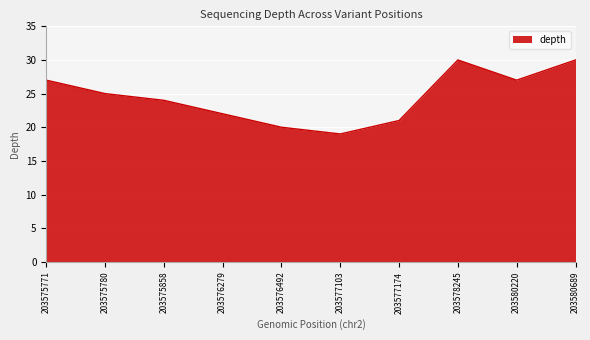

The value at 203576279 is 22. True or false?

True